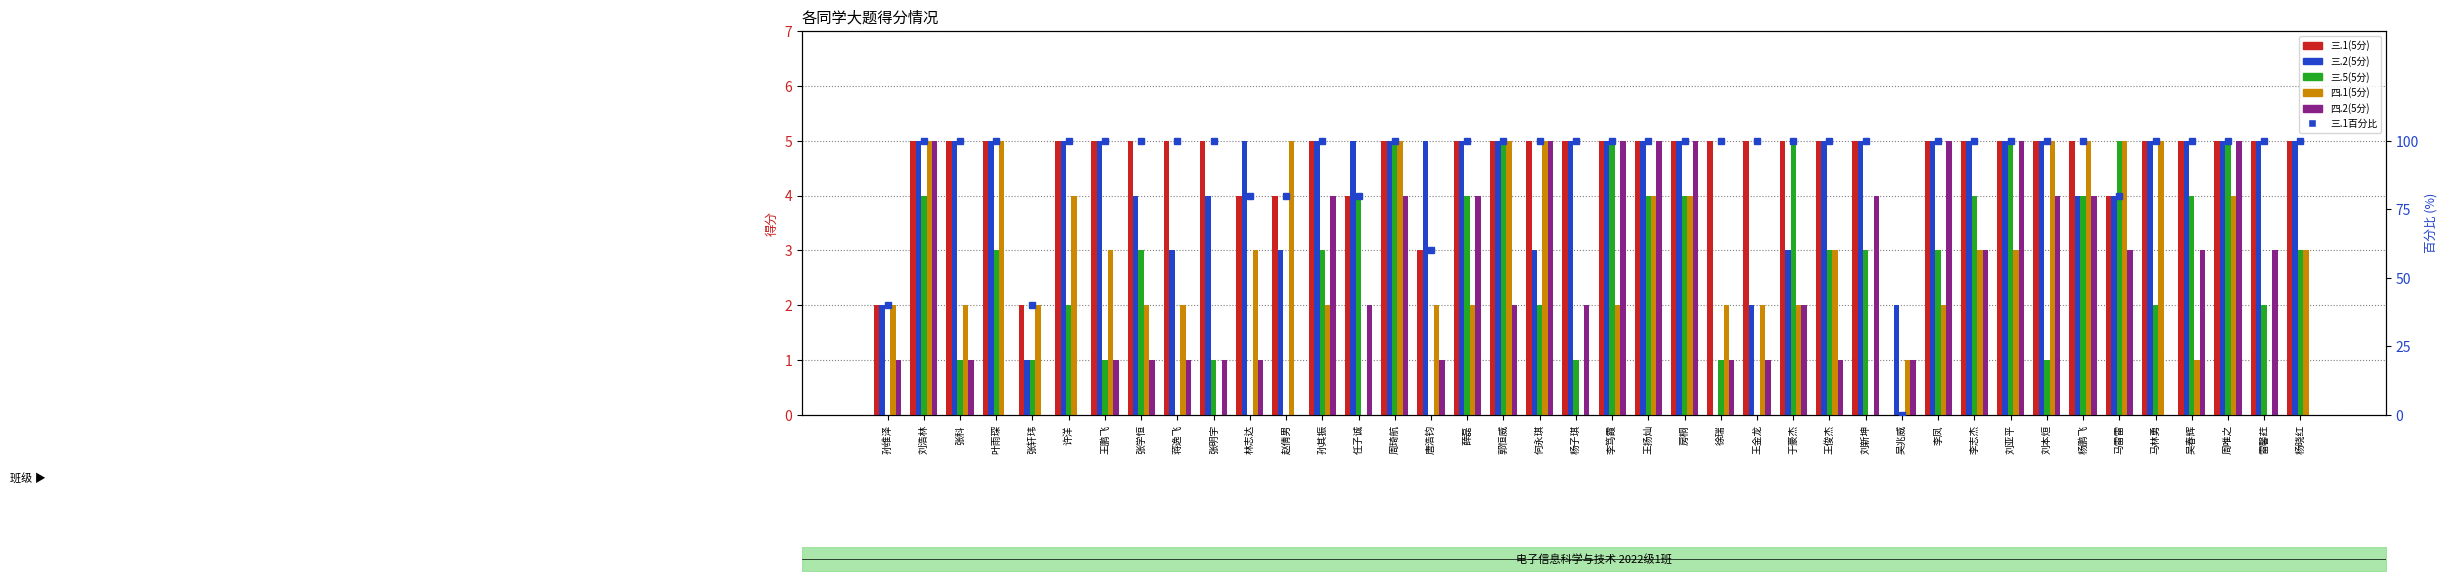

How many groups of bars are there?

40